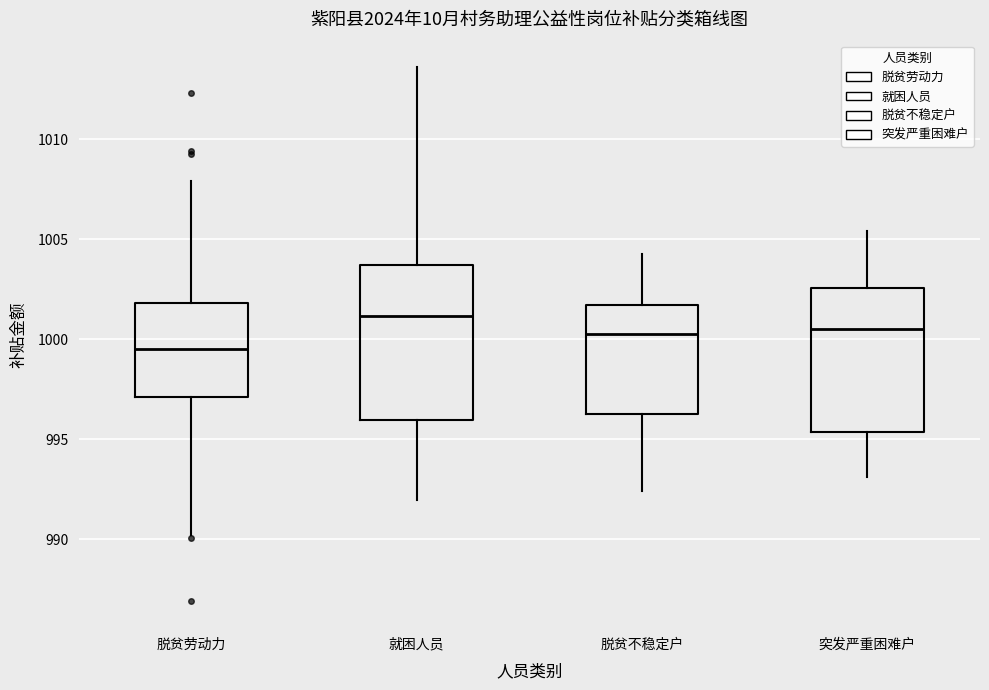

Where is the upper edge of the box for 脱贫劳动力 on the y-axis? The values are not printed on the chart, so give them approximately, as read against the axis.

1002.0